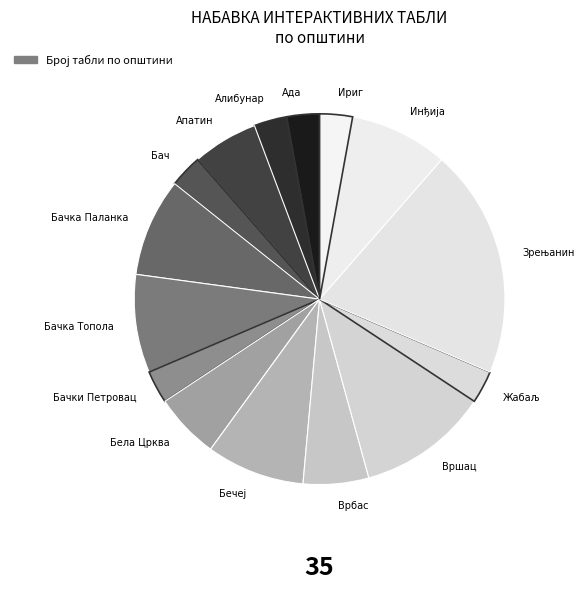

Is the sum of Ириг and Апатин greater than half?

No